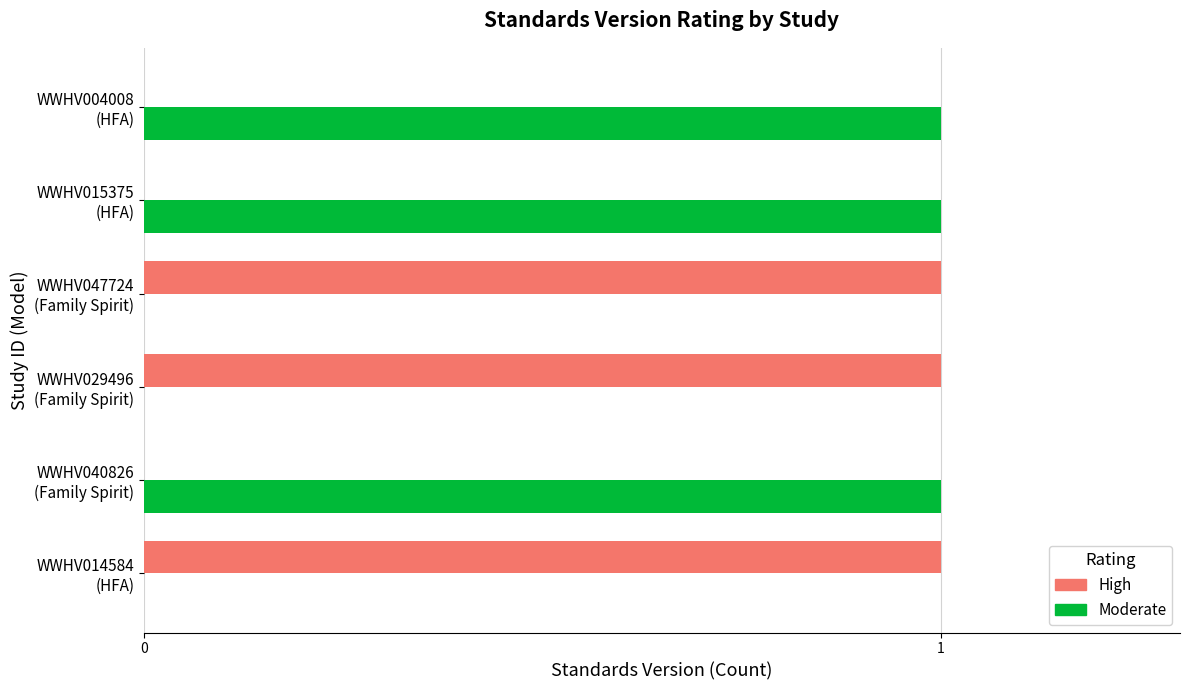

What is the sum of all Moderate values?

3